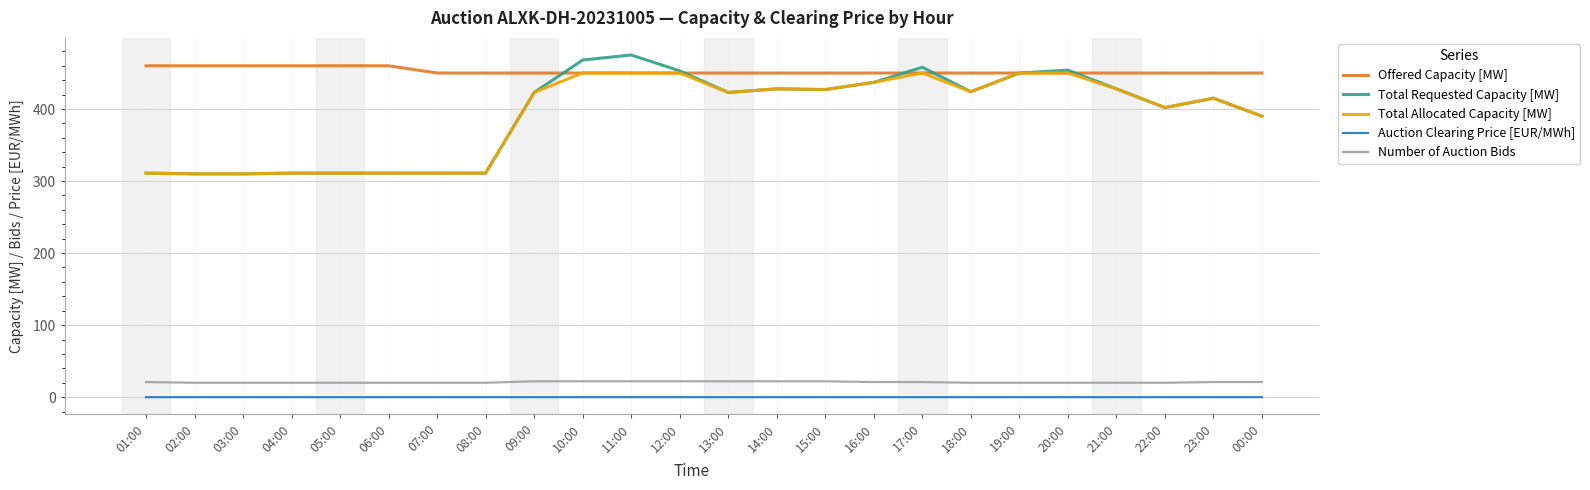

Does the chart have visible grid lines?

Yes